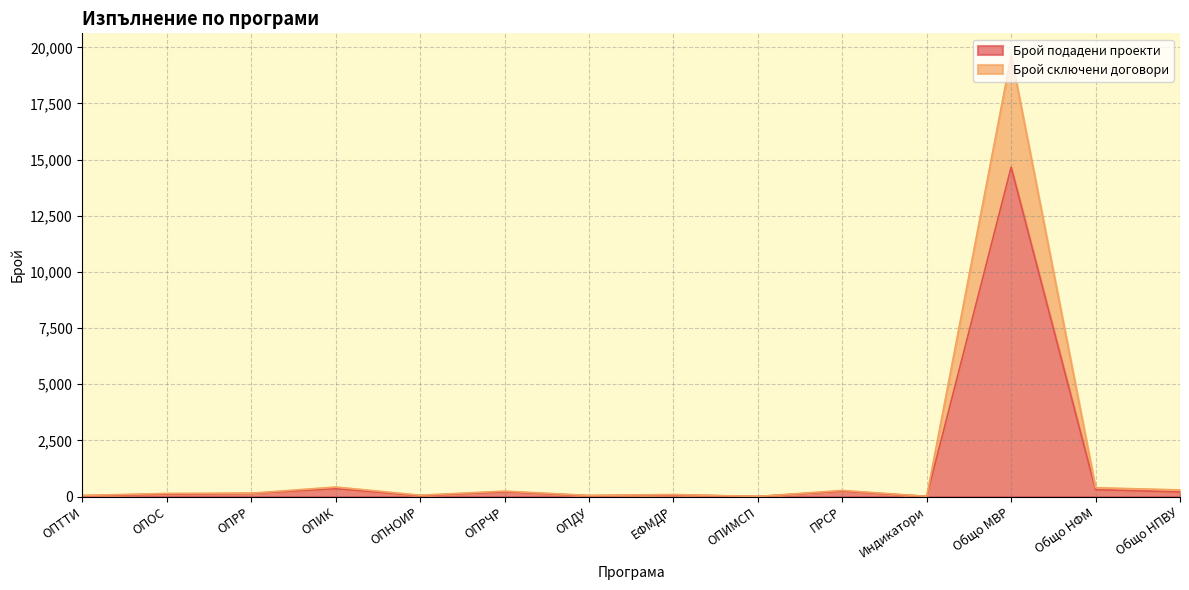

What is the difference between the highest and lowest values at ОПДУ?

12